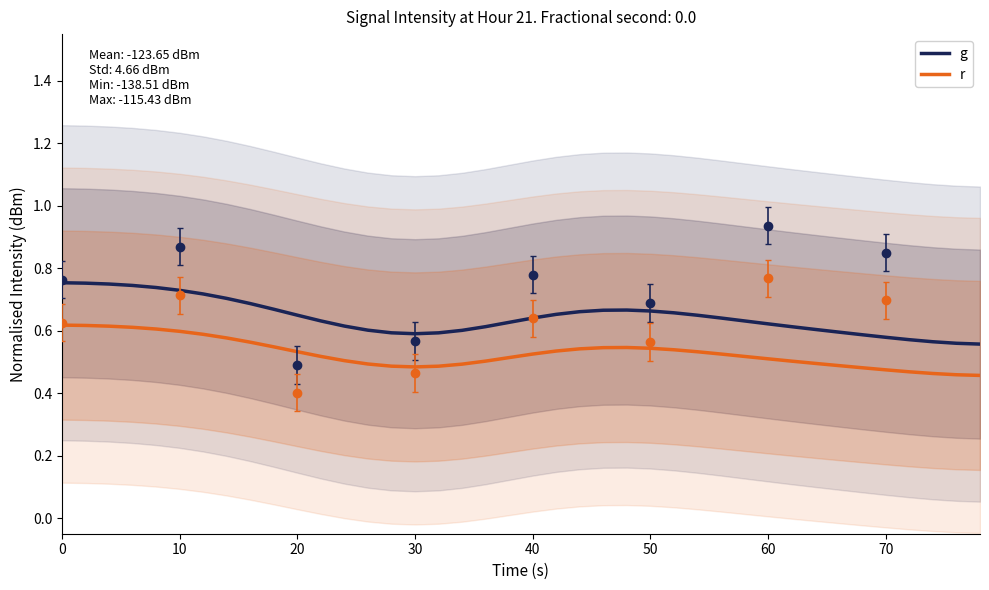

Is the value of g at 60 greater than the value of r at 50?

Yes